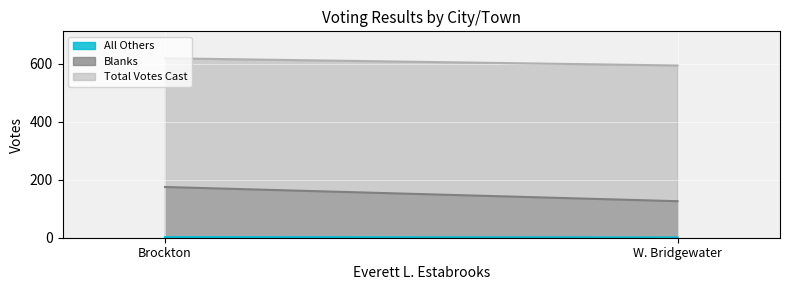

Rank the series by their maximum value, from lowest to highest.

All Others, Blanks, Total Votes Cast